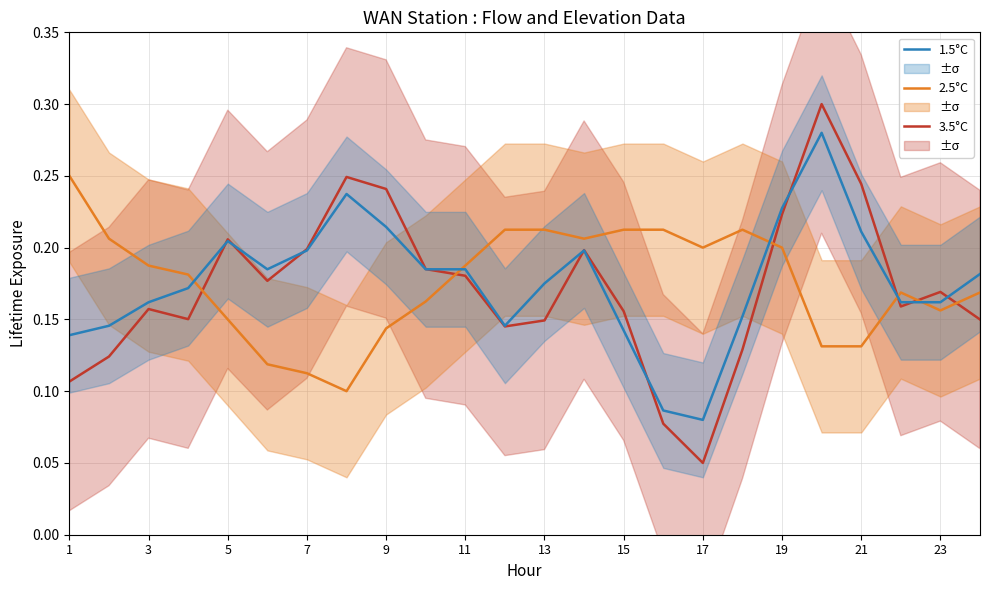

How many lines are shown in the chart?

3